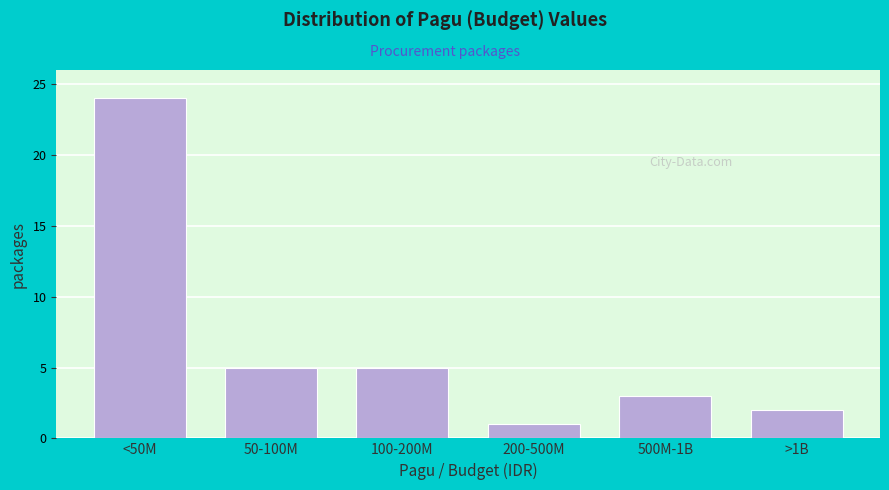

Reading right to left, what are all the values shown in this chart?

2	3	1	5	5	24